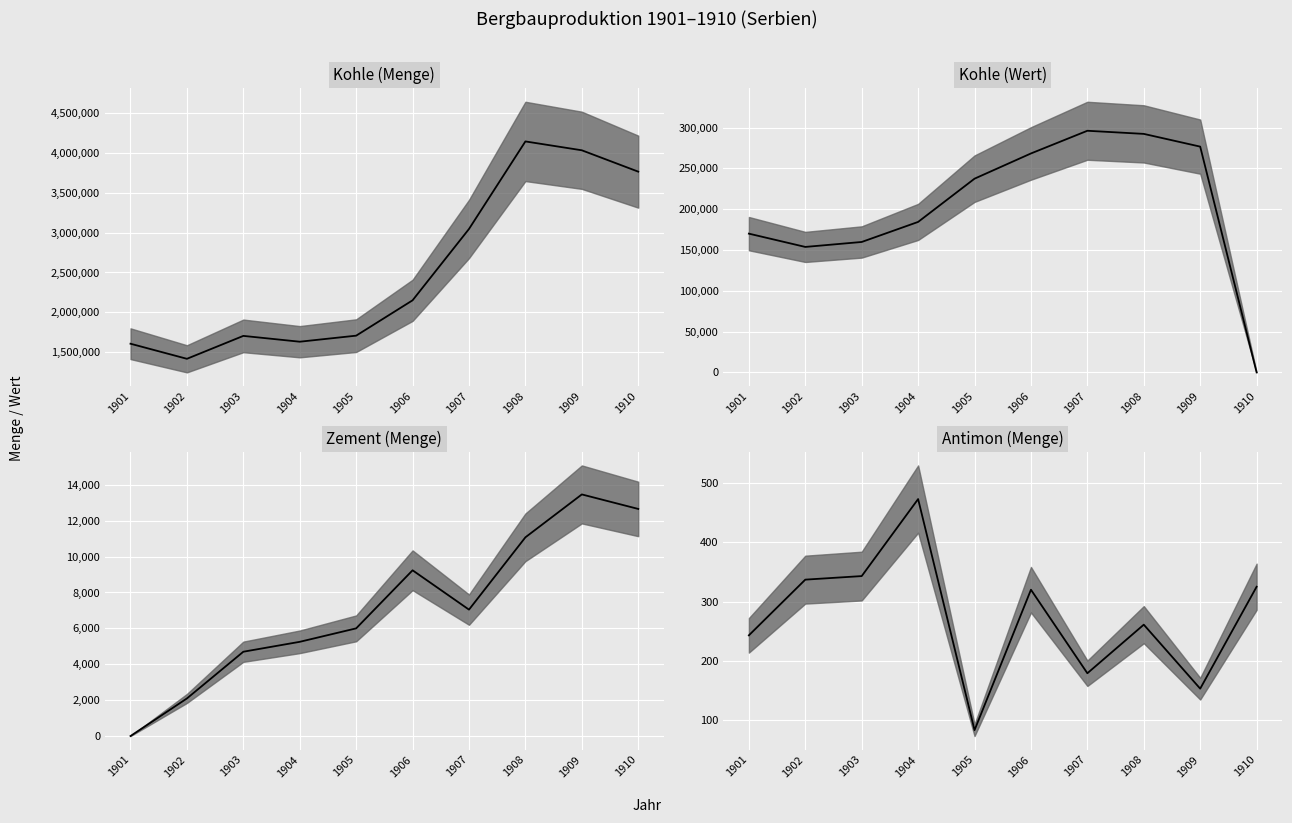

How many interior local valleys does the Kohle (Wert) series have?

1